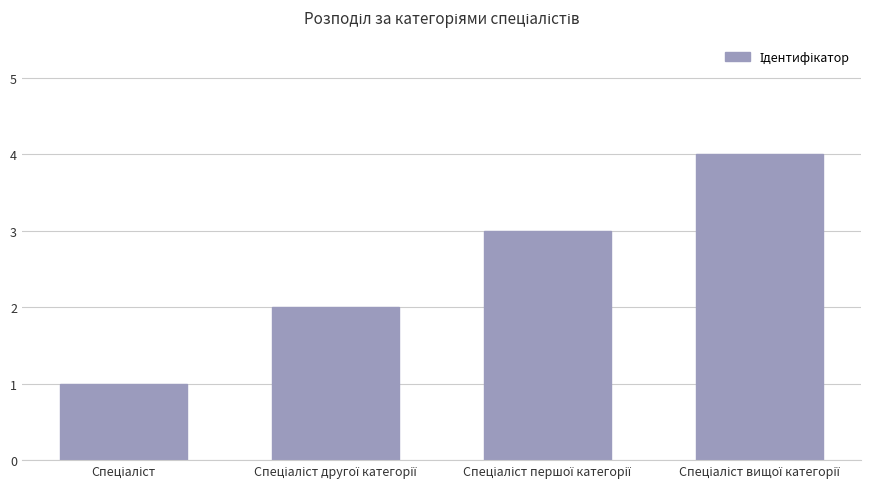

What is the maximum value shown in the chart?

4